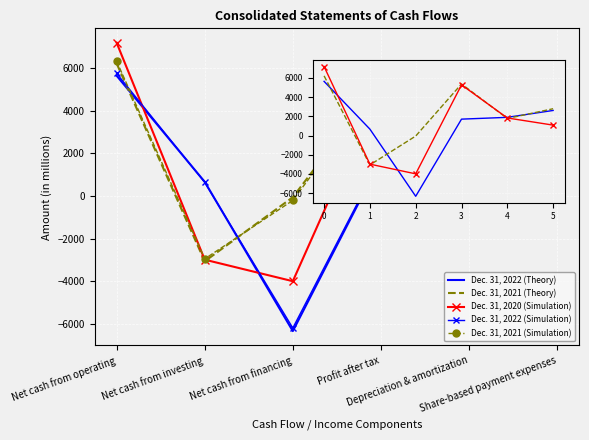

List the series in order of their peak value, highest first.

Dec. 31, 2020 (Simulation), Dec. 31, 2021 (Simulation), Dec. 31, 2021 (Theory), Dec. 31, 2022 (Simulation), Dec. 31, 2022 (Theory)